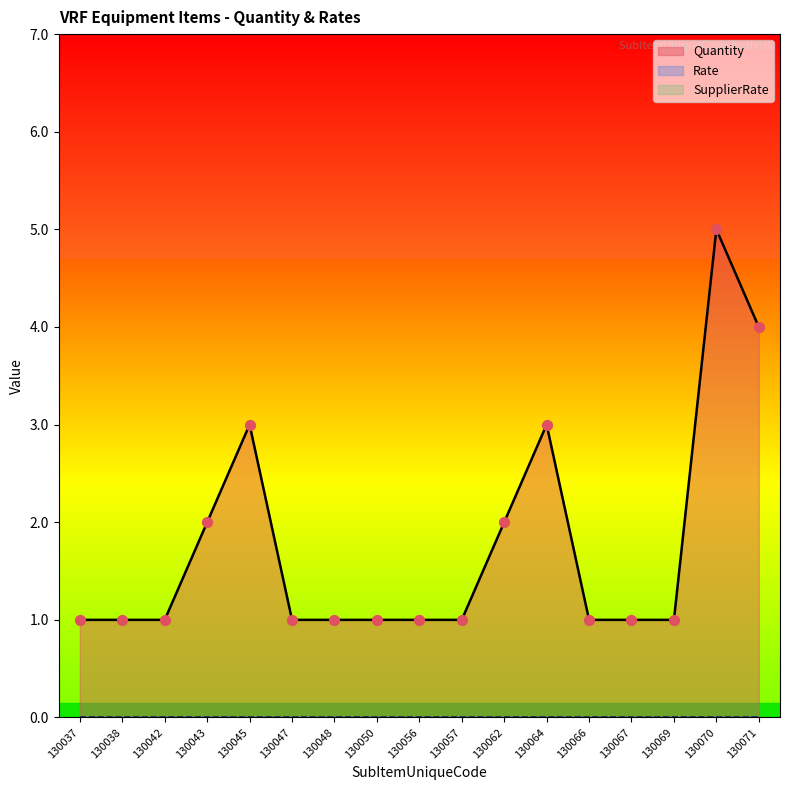

What is the total value across all series at 130038?

1